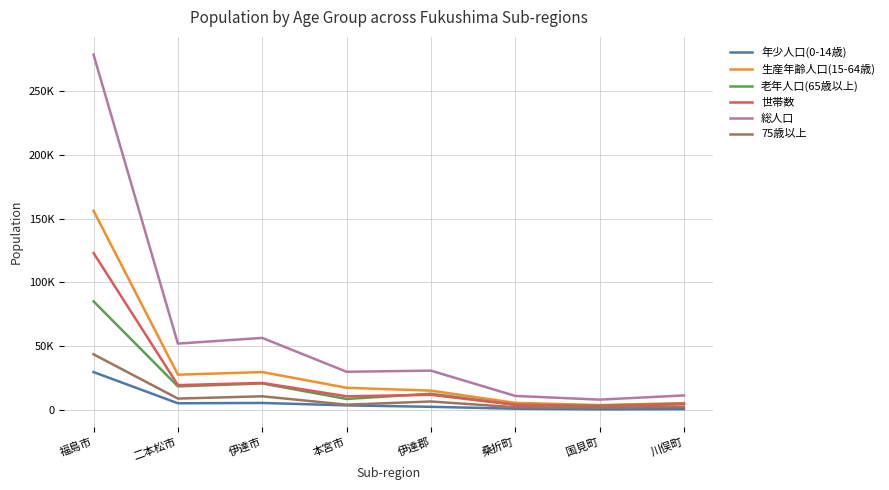

Is the value of 老年人口(65歳以上) at 伊達市 greater than the value of 総人口 at 伊達郡?

No